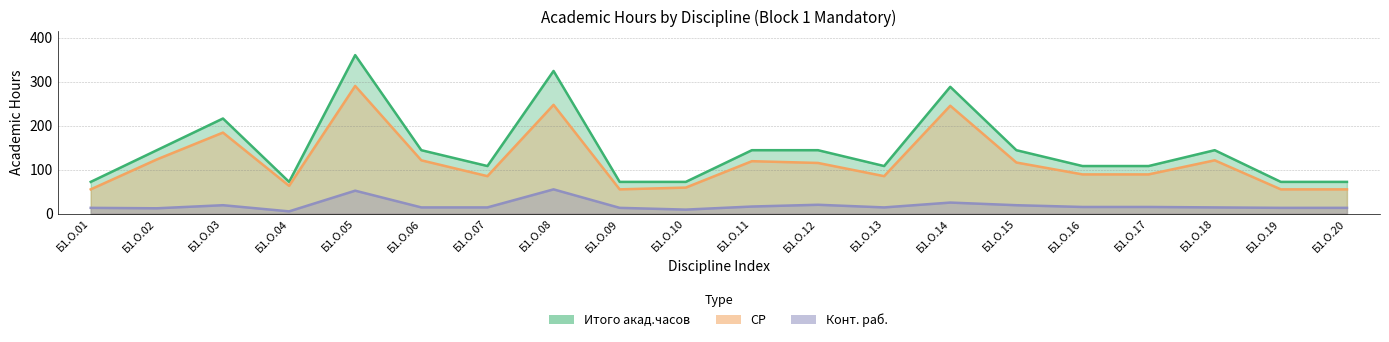

What is the minimum value shown in the chart?

5